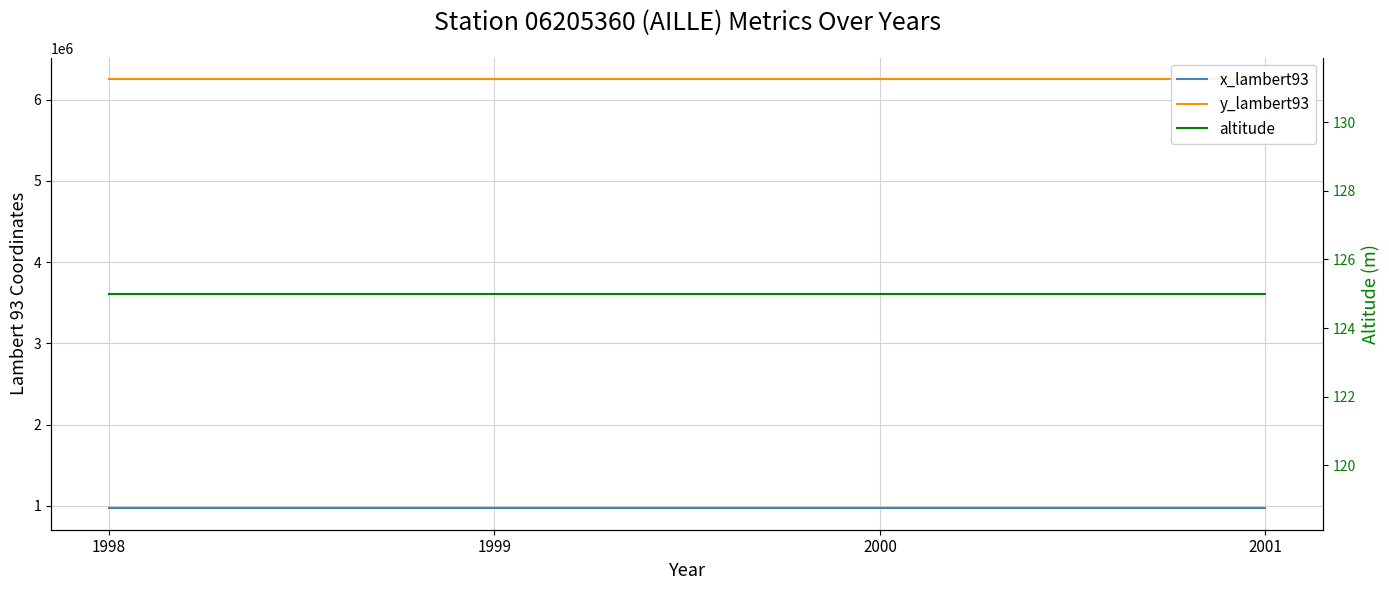

Is the value of altitude at 1999 greater than the value of x_lambert93 at 2001?

No